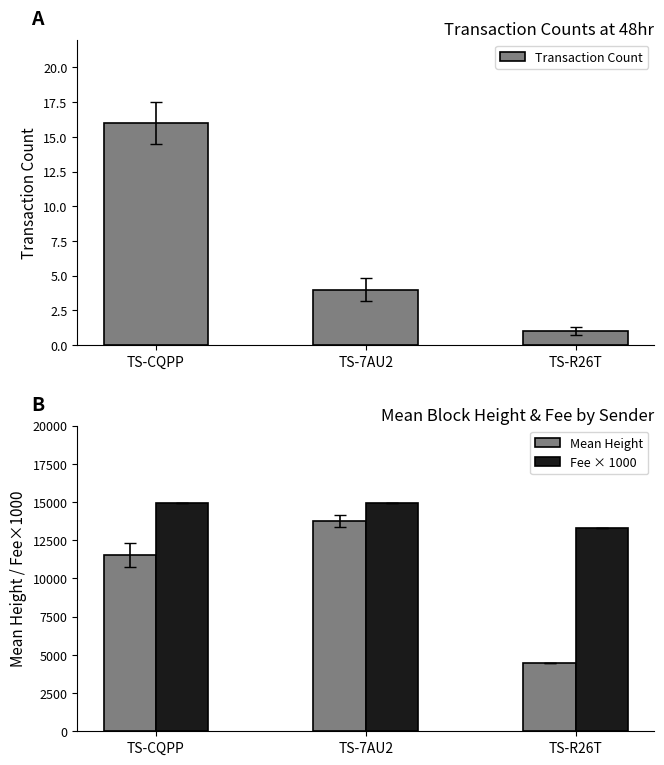

What are all the series names shown in the legend?

Transaction Count, Mean Height, Fee × 1000